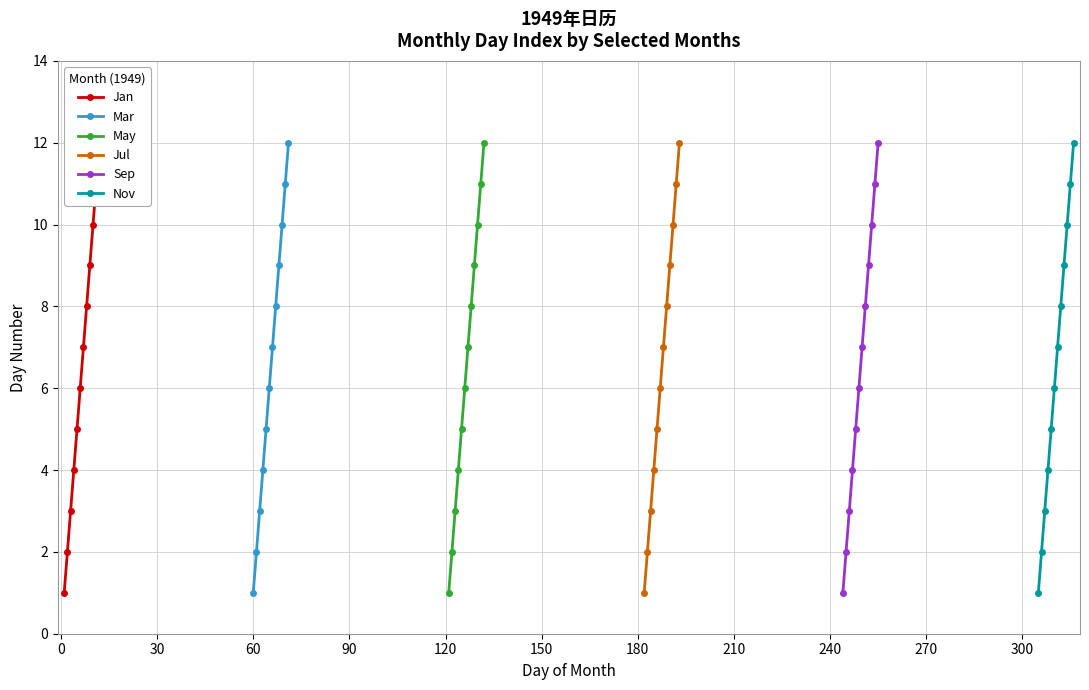

What is the average value of the Mar series?

6